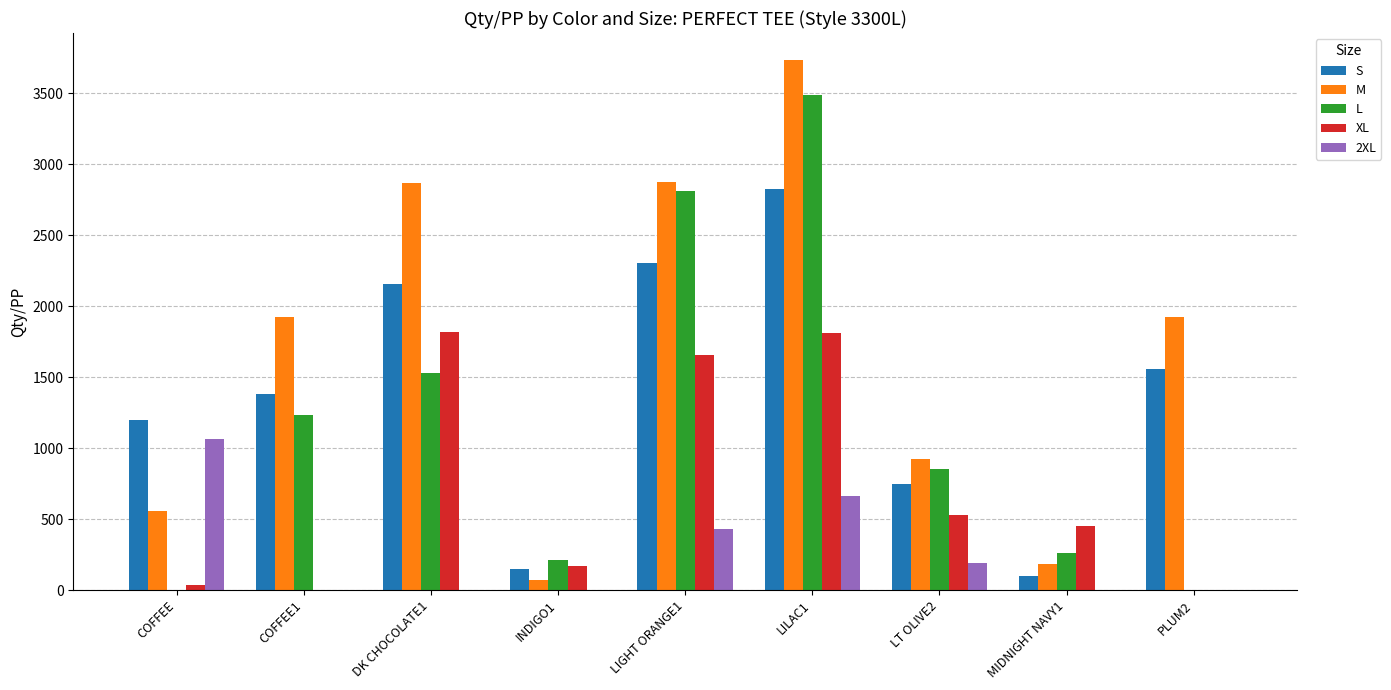

Is the value of 2XL at PLUM2 greater than the value of M at COFFEE1?

No